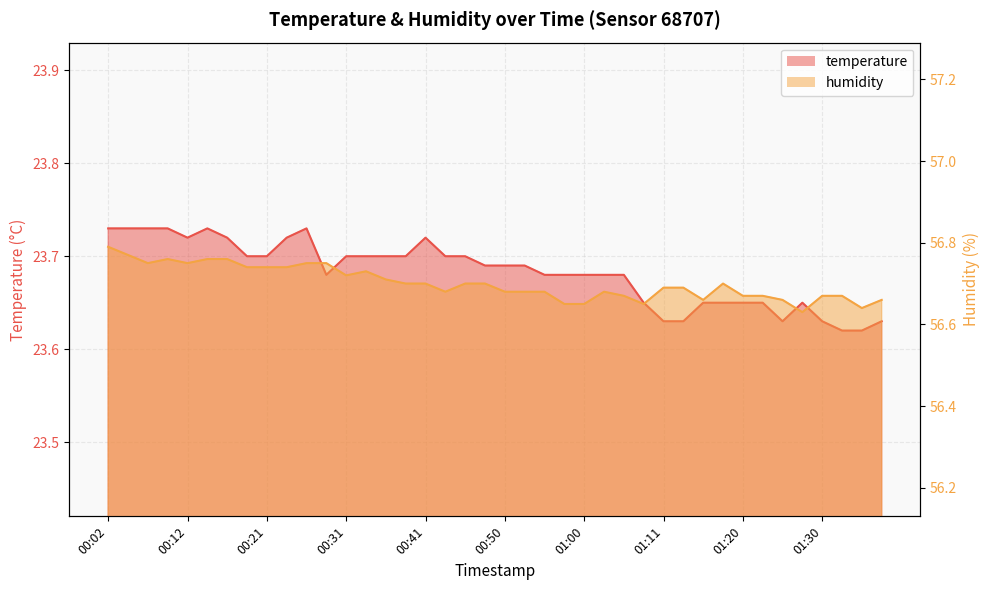

Where is the first local maximum for humidity?

00:09